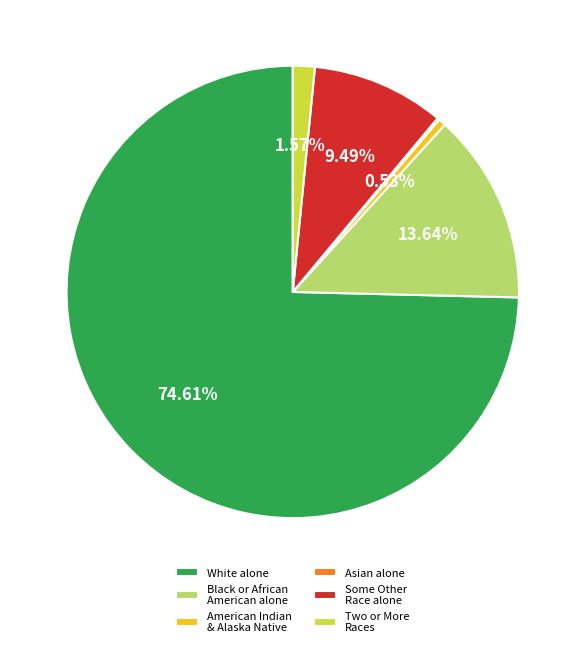

Which category has the biggest portion of the pie?

White alone